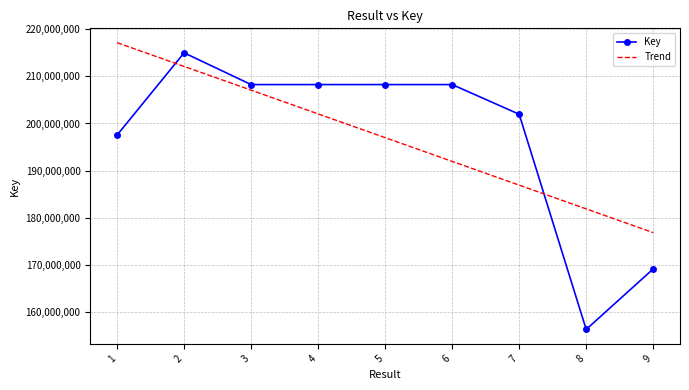

What are all the series names shown in the legend?

Key, Trend